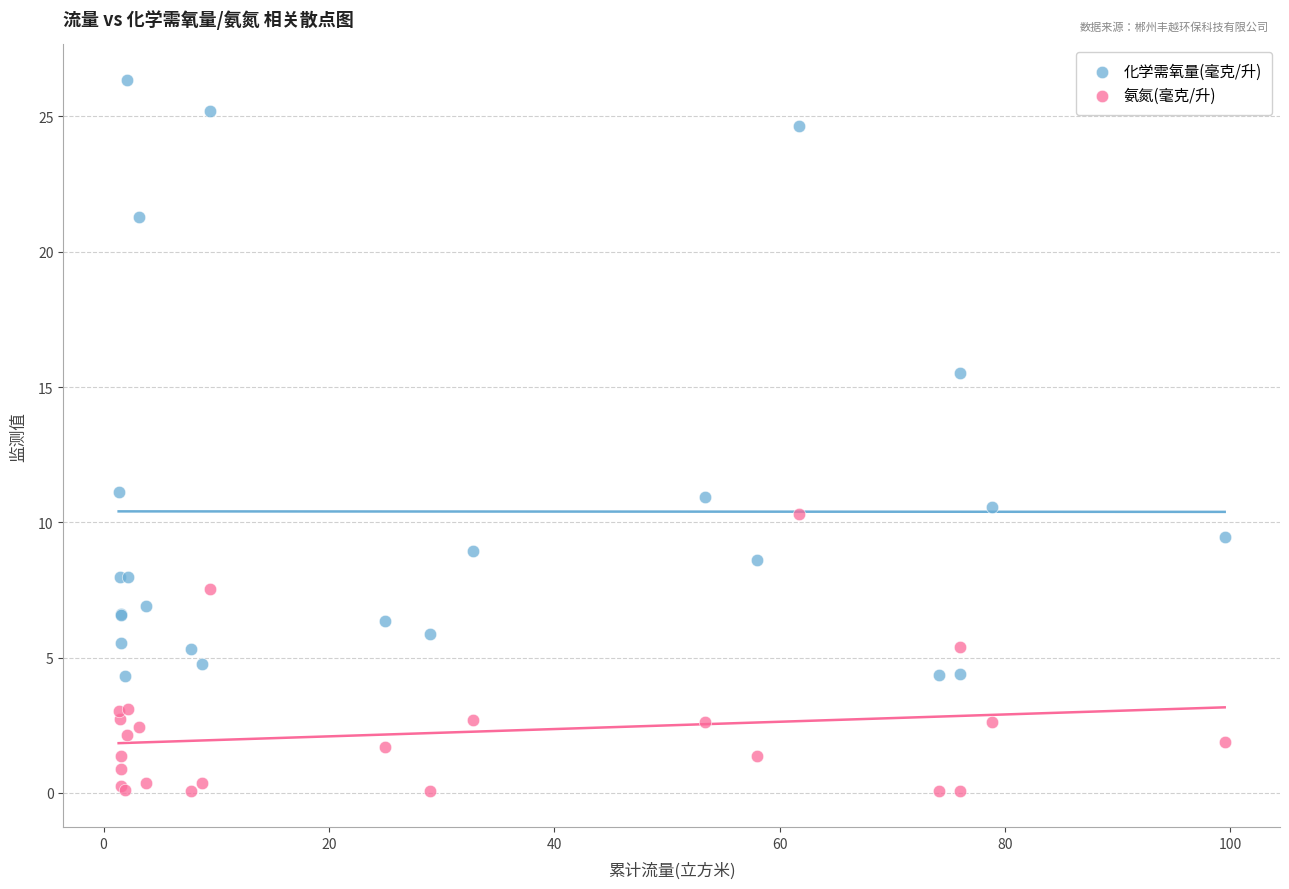

Which series has the widest spread of Y values?

化学需氧量(毫克/升)